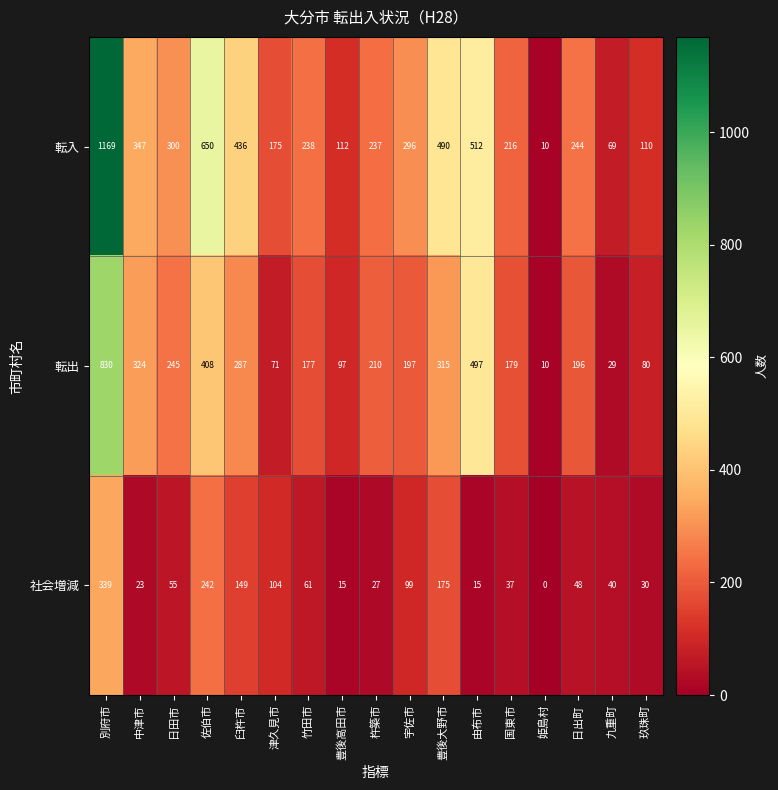

At which category is the sum across all series the highest?

別府市